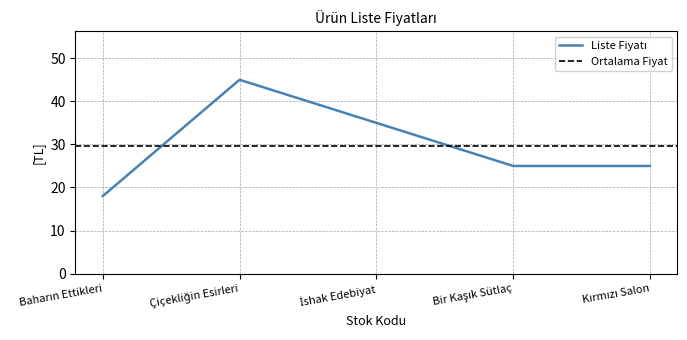

True or false: the data shows 27 at Baharın Ettikleri.

False